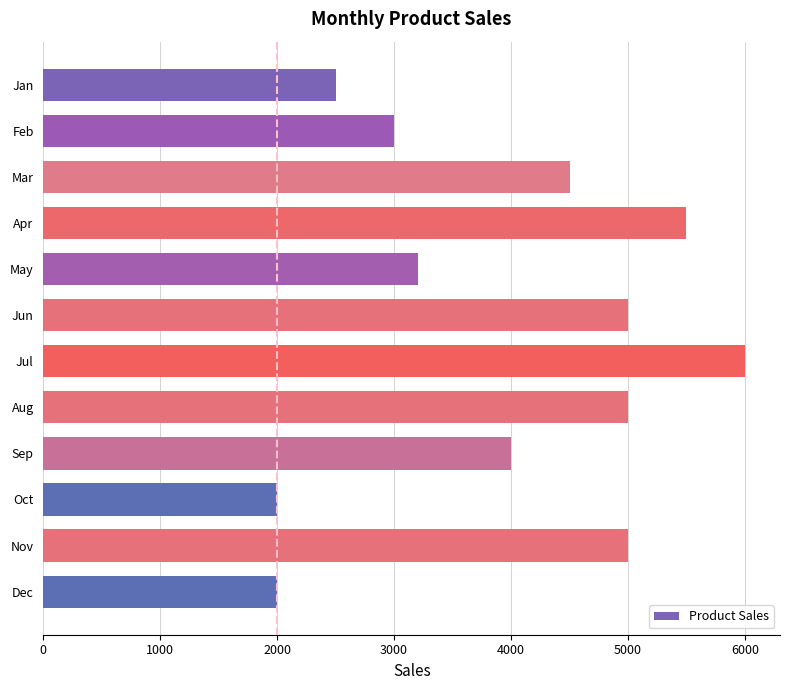

What is the average value?

3975